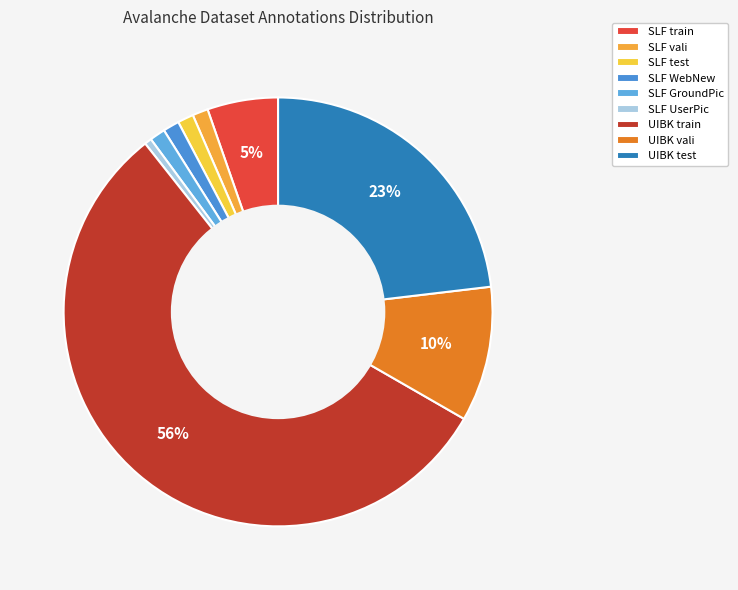

How many segments does this pie chart have?

9